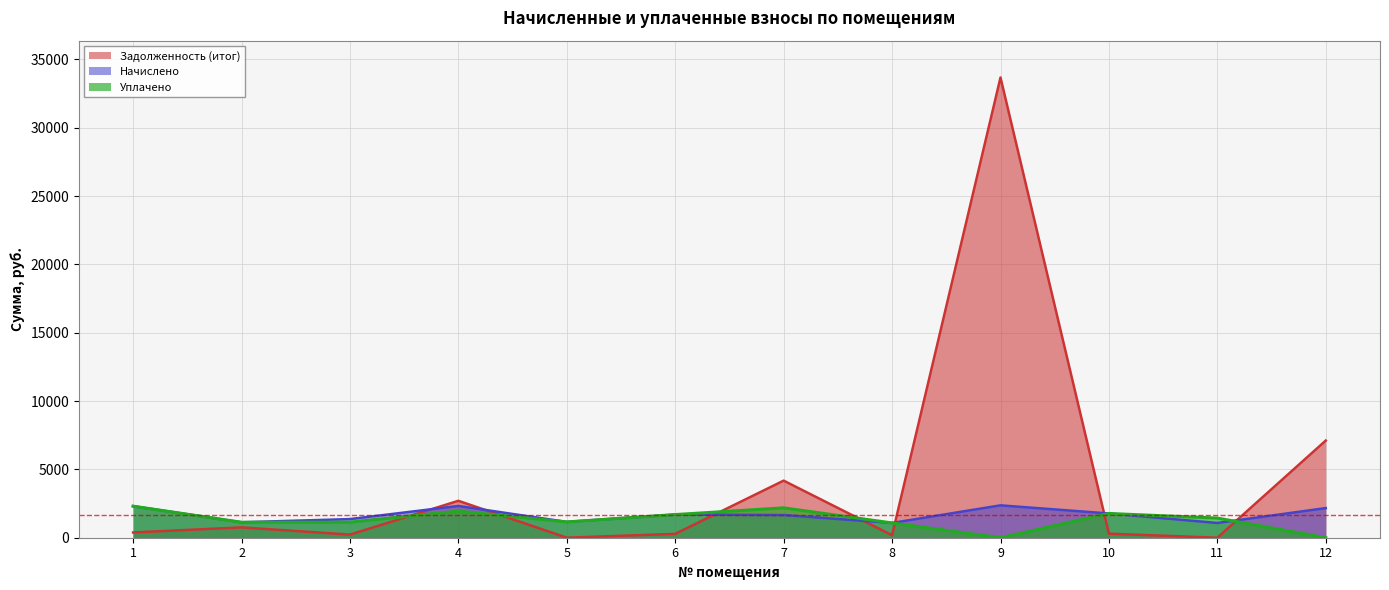

At which category is the sum across all series the highest?

9